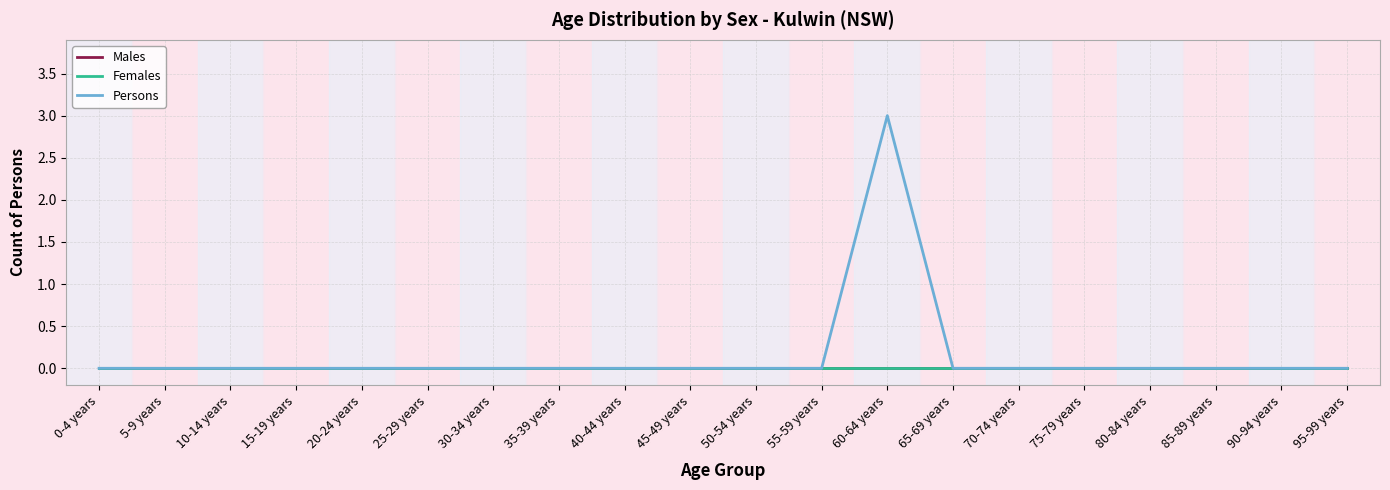

At which category does Persons reach its first local peak?

60-64 years